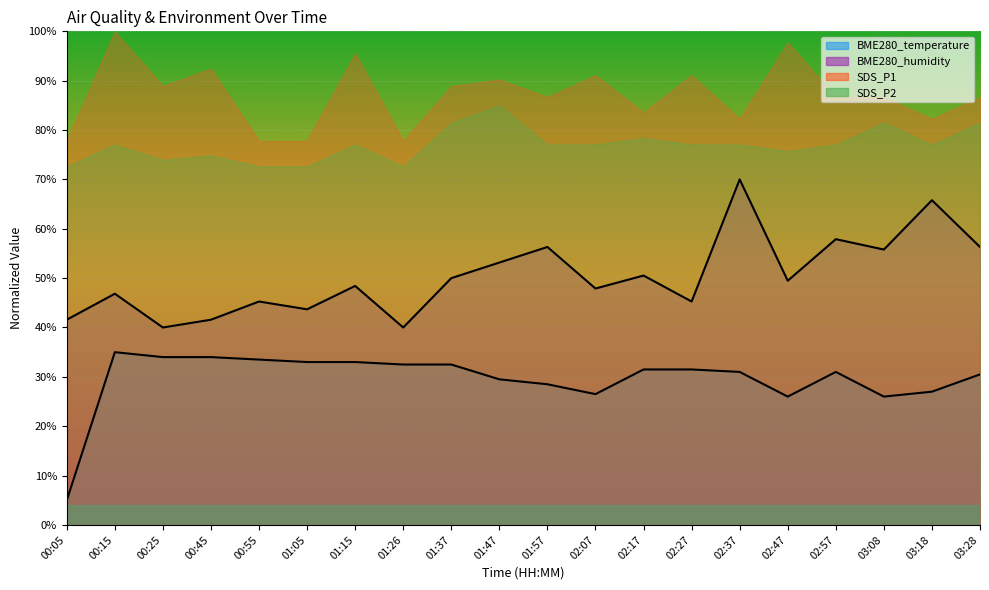

What is the value of the BME280_temperature point at the 12th from the left?

26.5